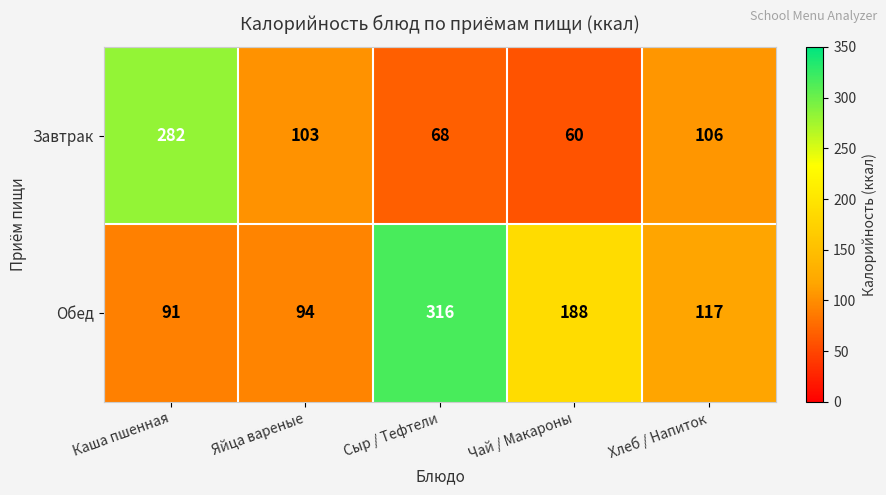

What is the sum of all Завтрак values?

619